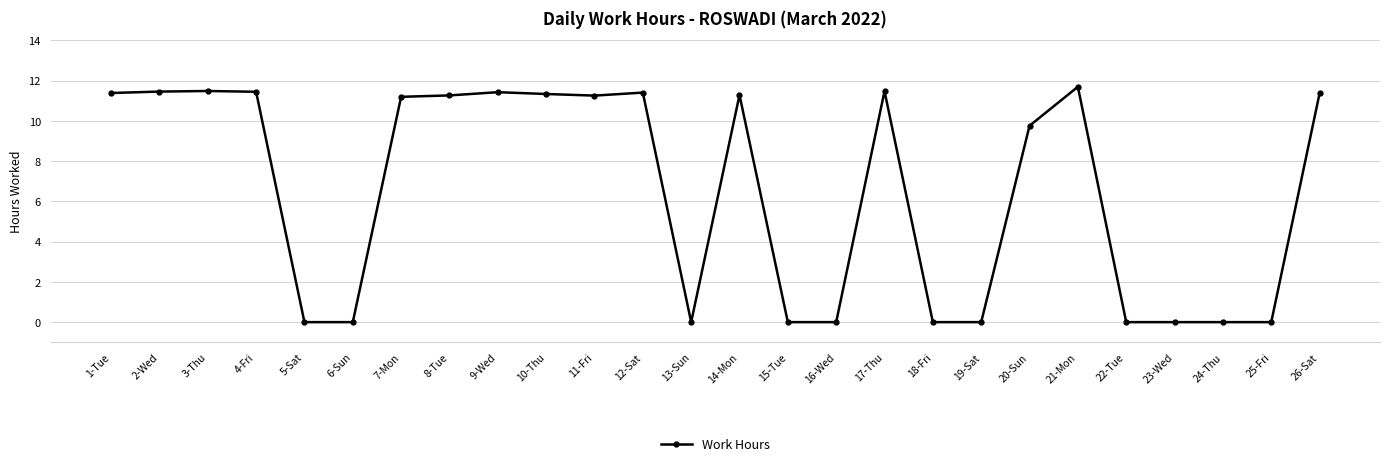

What is the greatest value displayed?

11.7